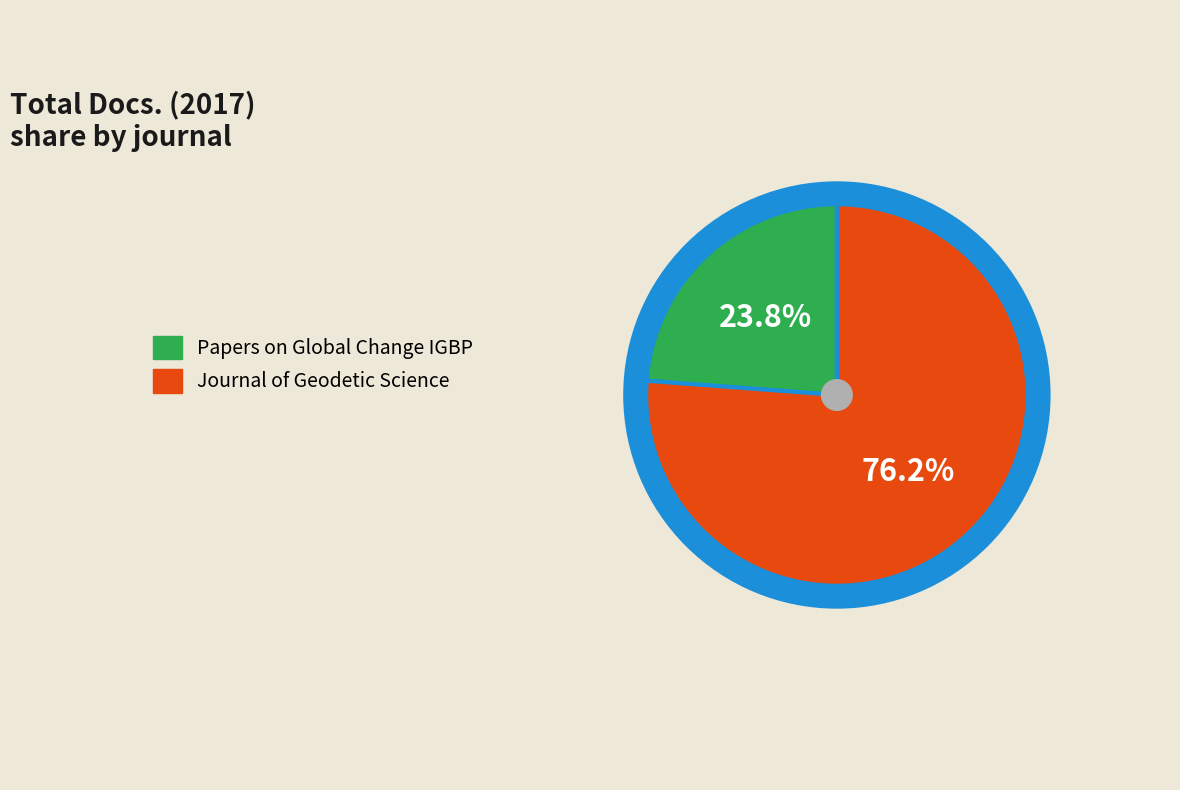

To the nearest percent, what is the combined percentage of Papers on Global Change IGBP and Journal of Geodetic Science?

100%